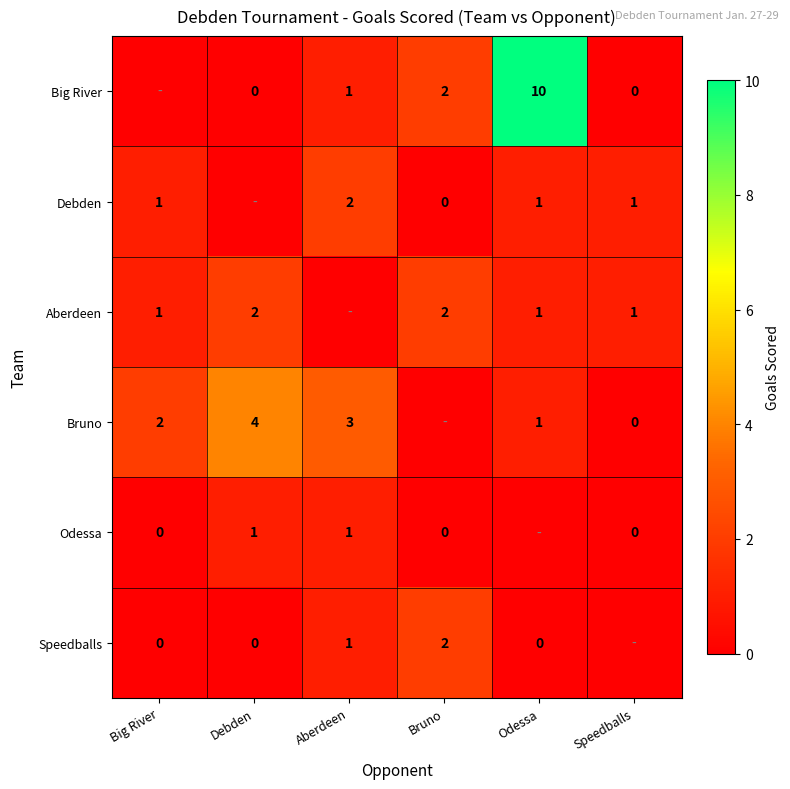

The Aberdeen series shows 2 at Speedballs. True or false?

False